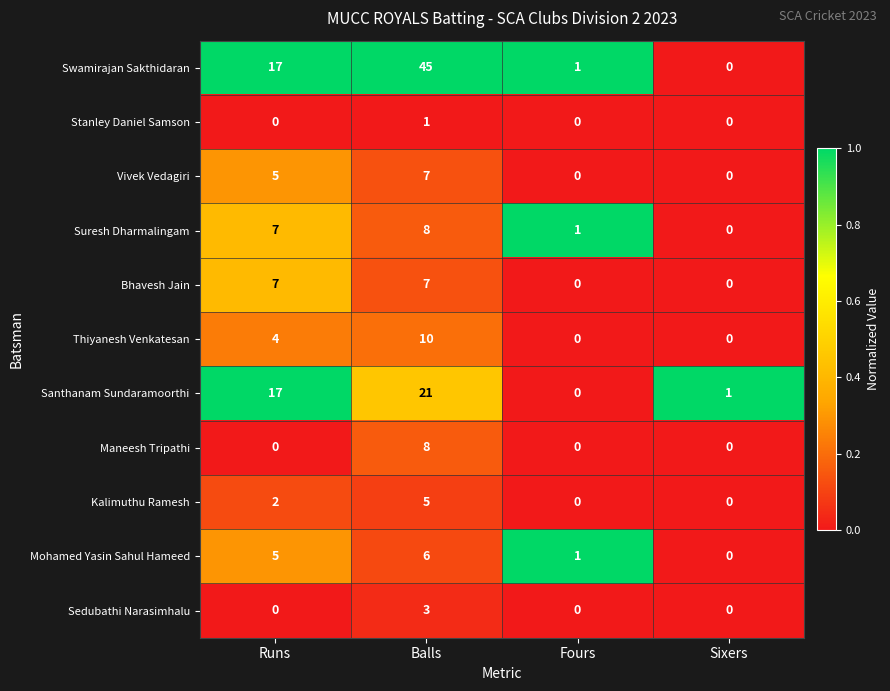

At which category does the chart reach its peak across all series?

Balls